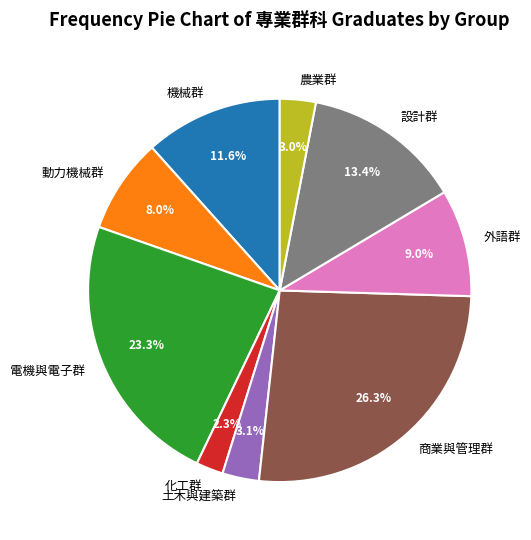

How many slices are in this pie chart?

9